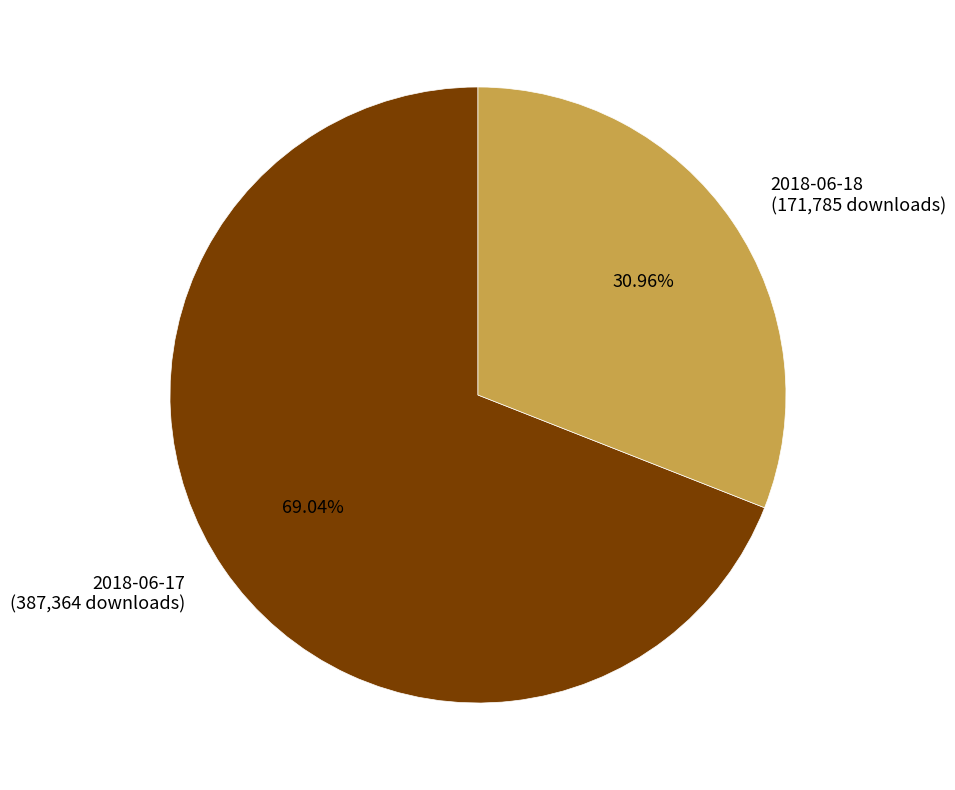

Which category has the biggest portion of the pie?

2018-06-17